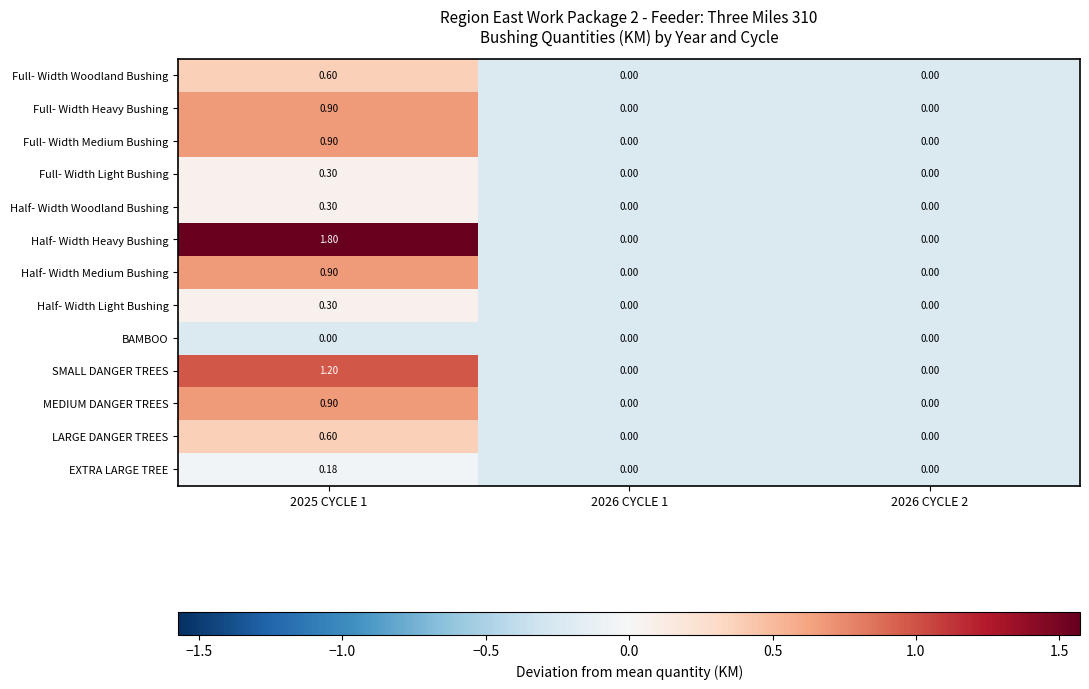

Which series has the largest range (max minus min)?

Half- Width Heavy Bushing